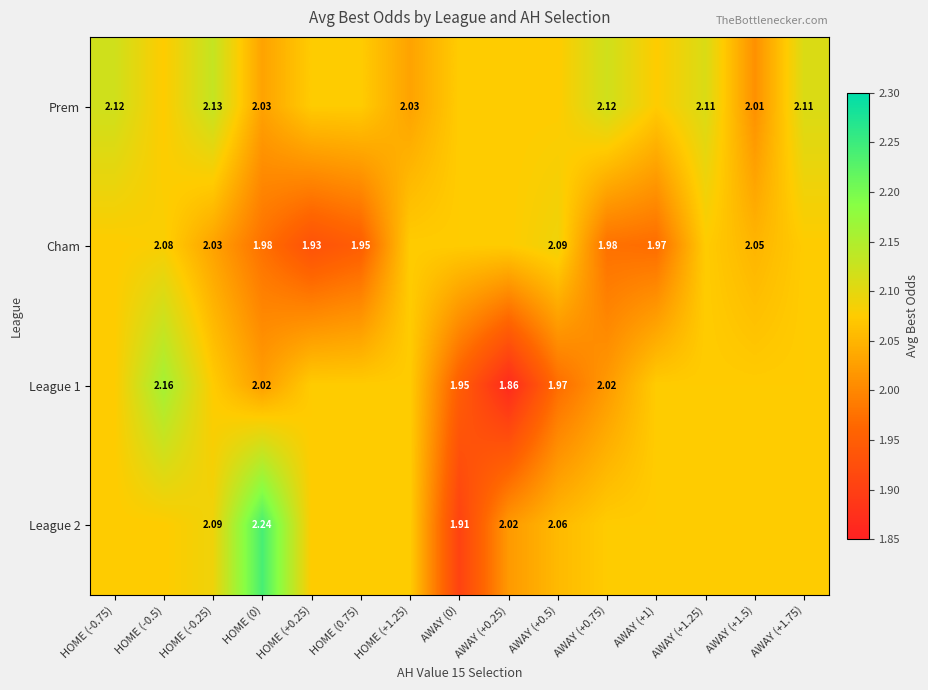

Is the value of Prem at HOME (+1.25) greater than the value of League 2 at HOME (0)?

No